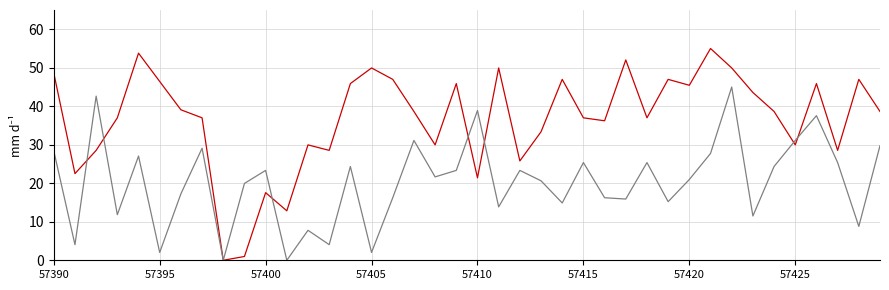

What is the maximum value shown in the chart?

55.0